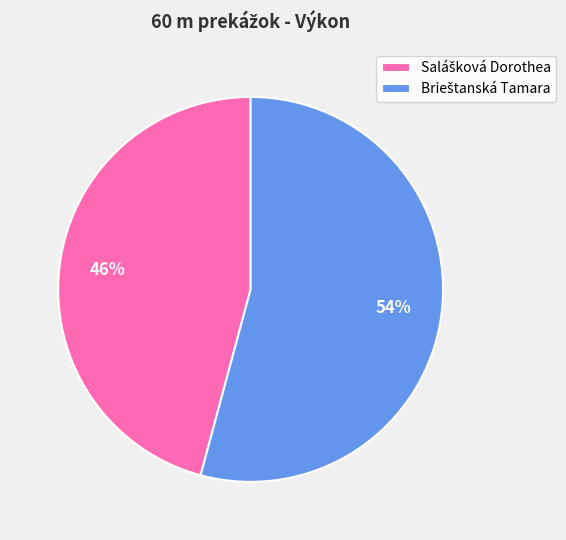

To the nearest percent, what is the average slice percentage?

50%